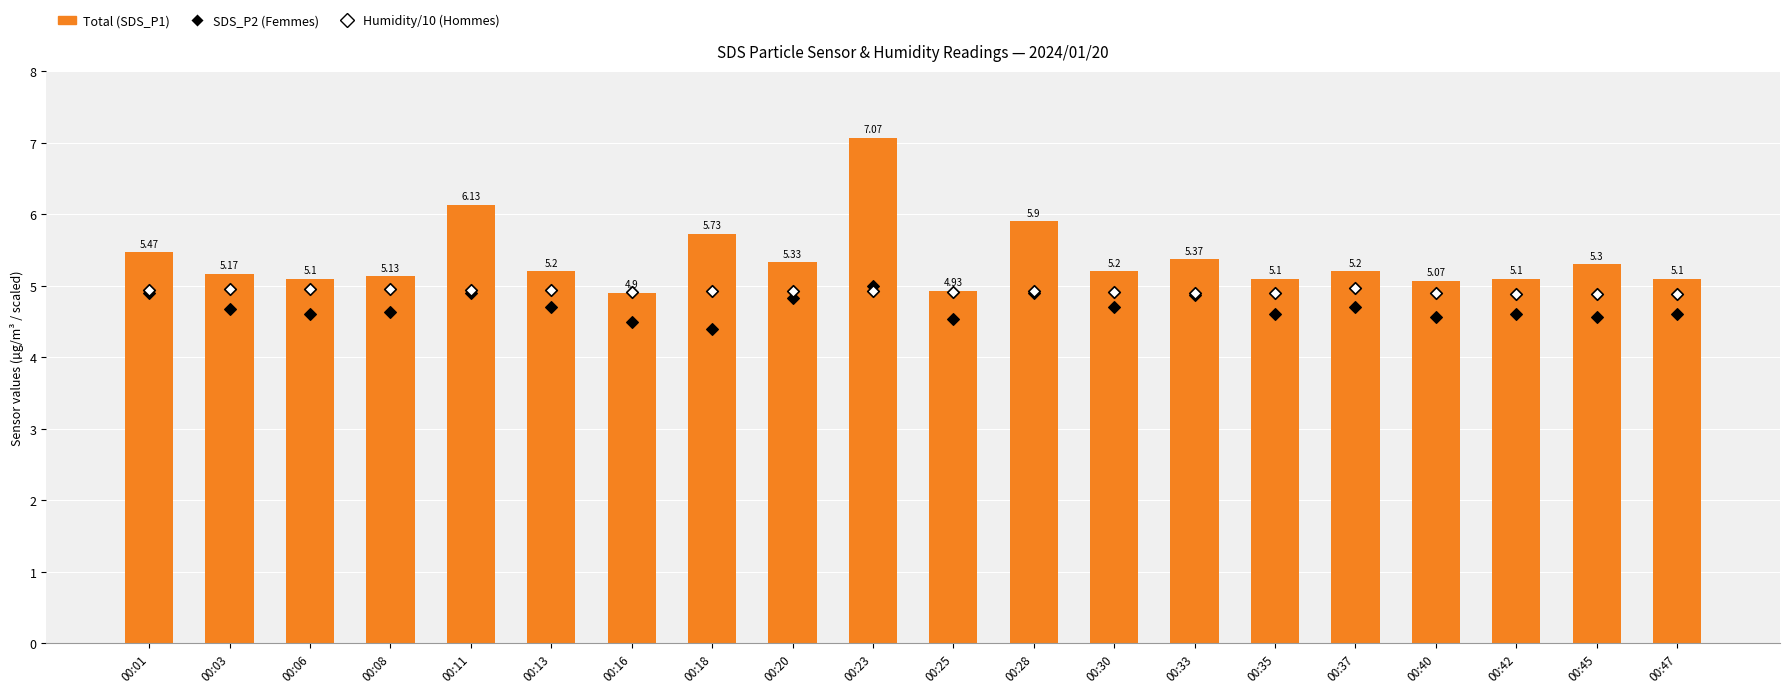

Which series has the widest spread of Y values?

Total